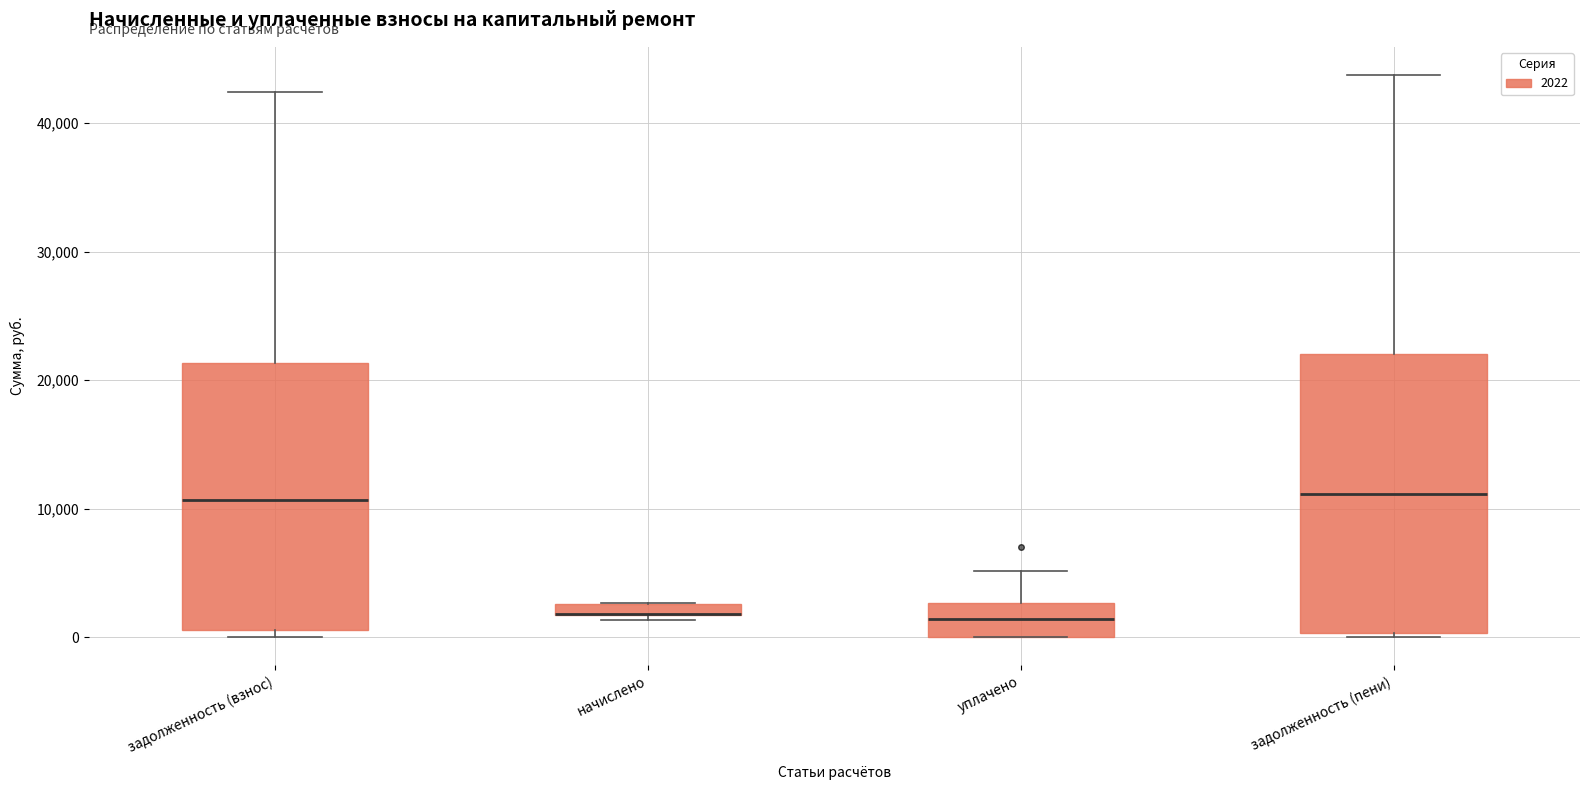

Where is the lower edge of the box for начислено on the y-axis? The values are not printed on the chart, so give them approximately, as read against the axis.

2000